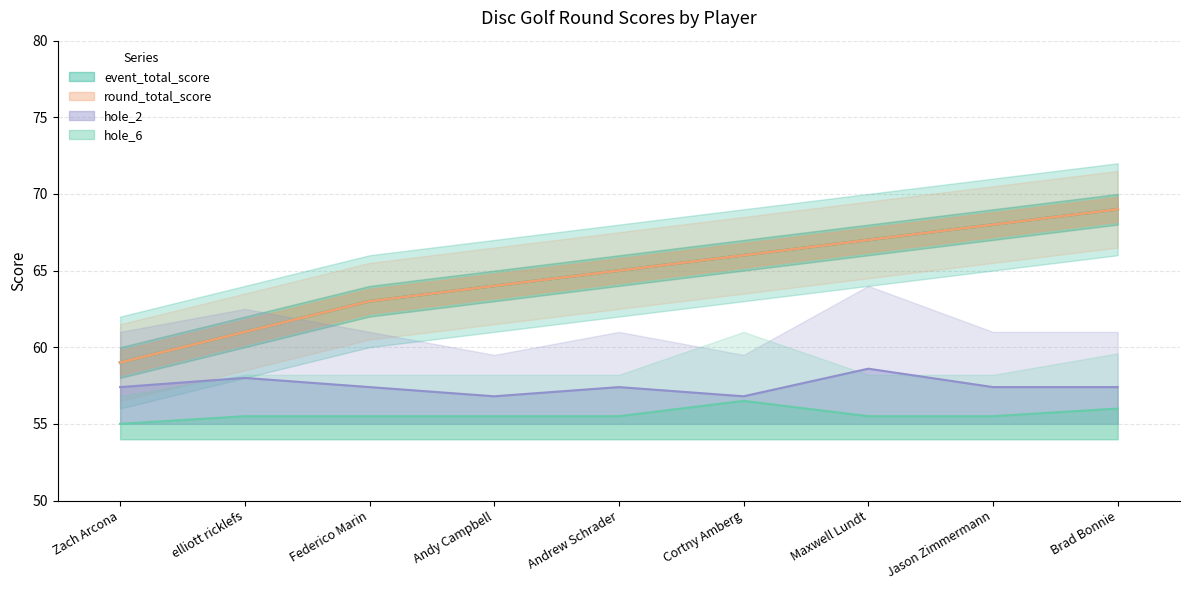

Reading left to right, extract all data points from this chart.

event_total_score: 59.0	61.0	63.0	64.0	65.0	66.0	67.0	68.0	69.0
round_total_score: 59.0	61.0	63.0	64.0	65.0	66.0	67.0	68.0	69.0
hole_2: 57.4	58.0	57.4	56.8	57.4	56.8	58.6	57.4	57.4
hole_6: 55.0	55.5	55.5	55.5	55.5	56.5	55.5	55.5	56.0